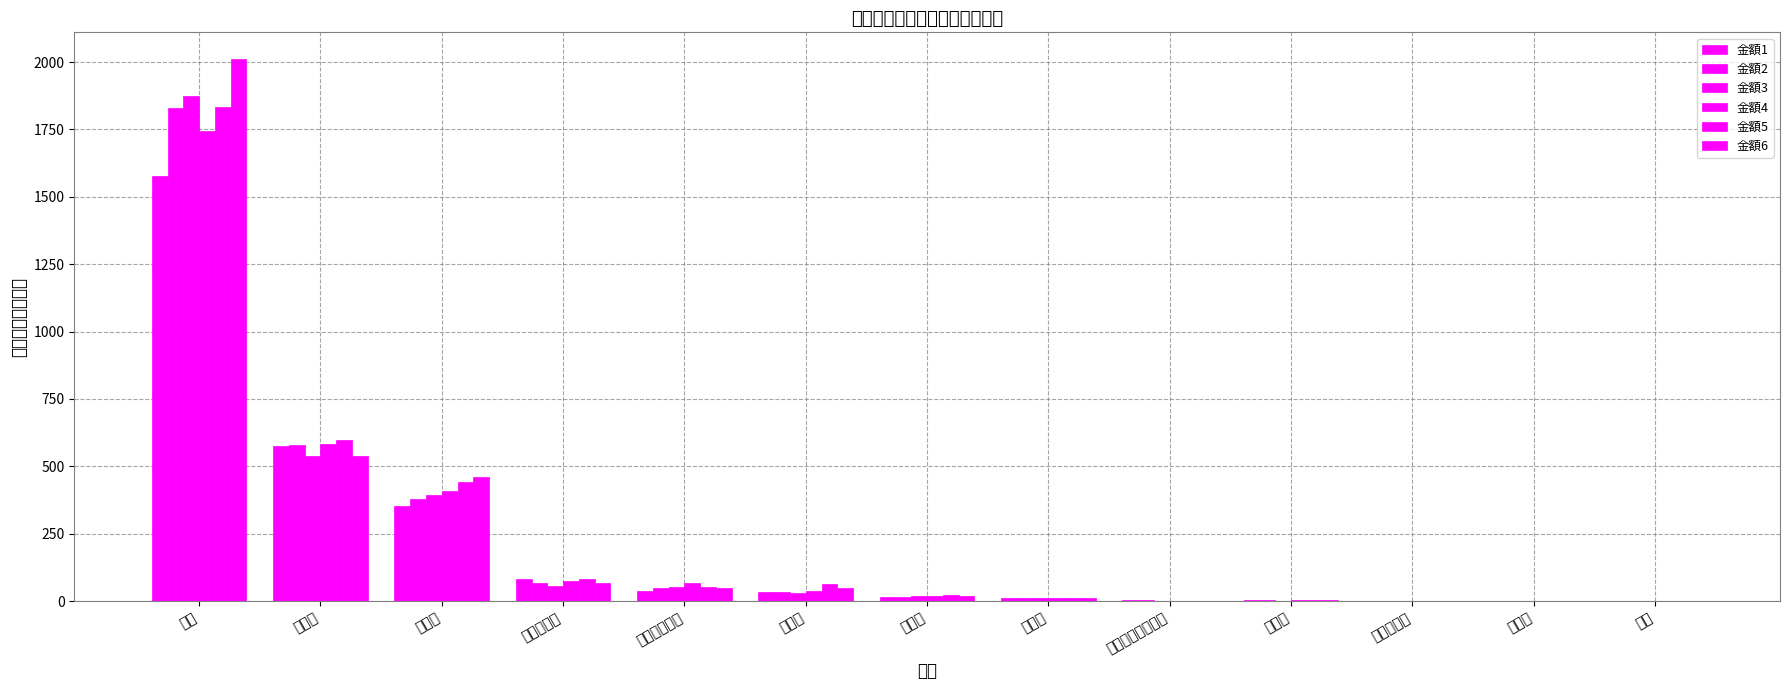

Which series has the widest spread of values?

金額6